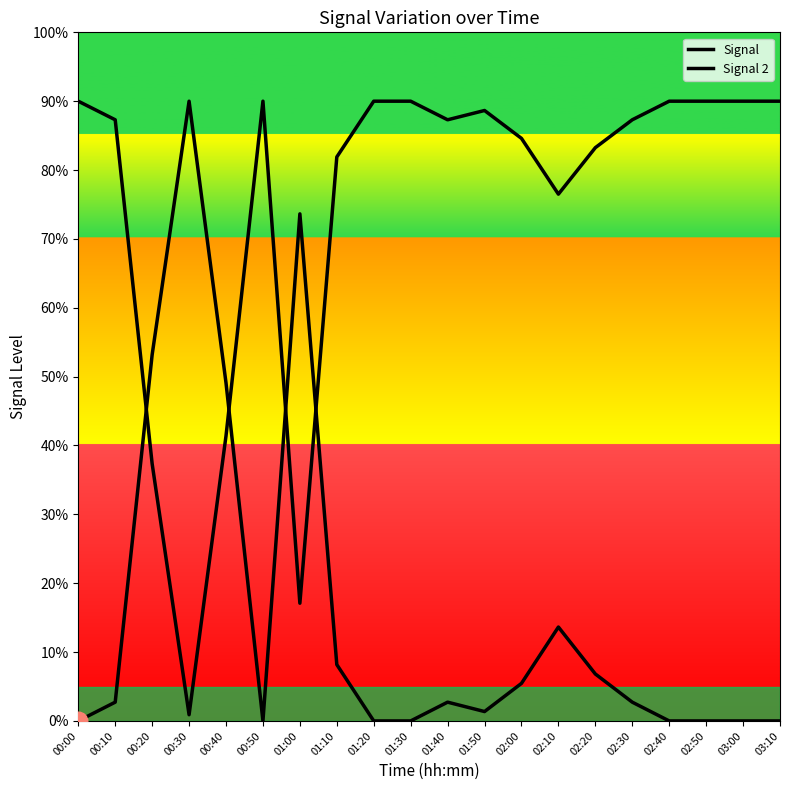

What is the total value across all series at 02:10?

90.1